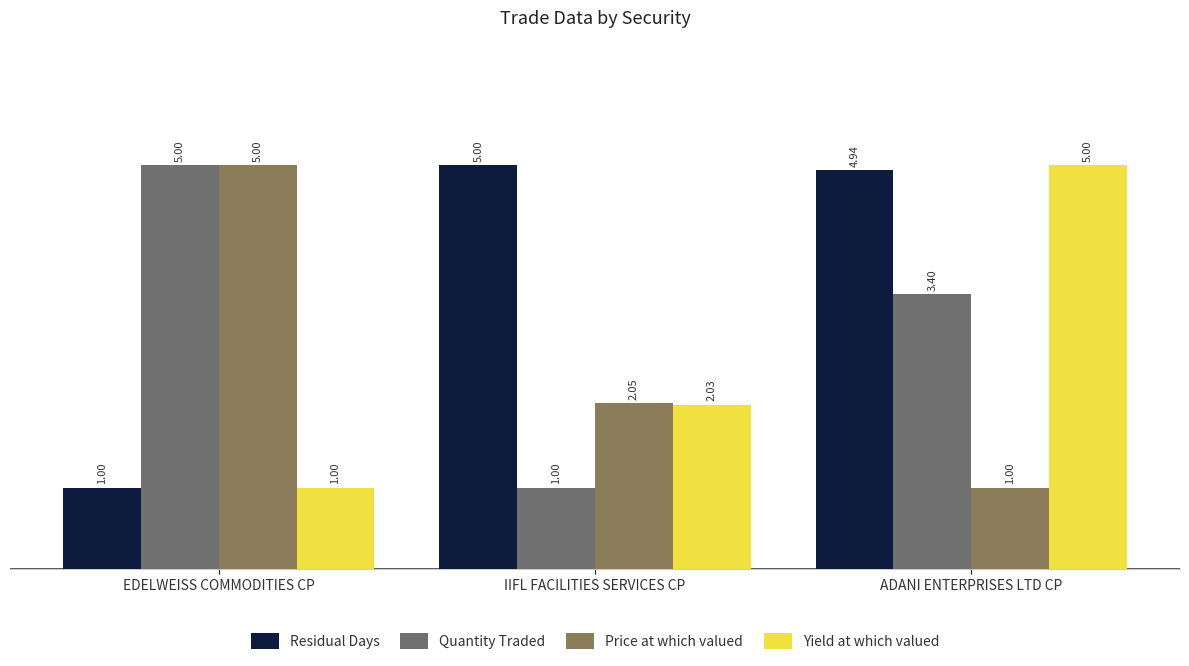

What is the sum of the Quantity Traded values at EDELWEISS COMMODITIES CP and ADANI ENTERPRISES LTD CP?

8.4